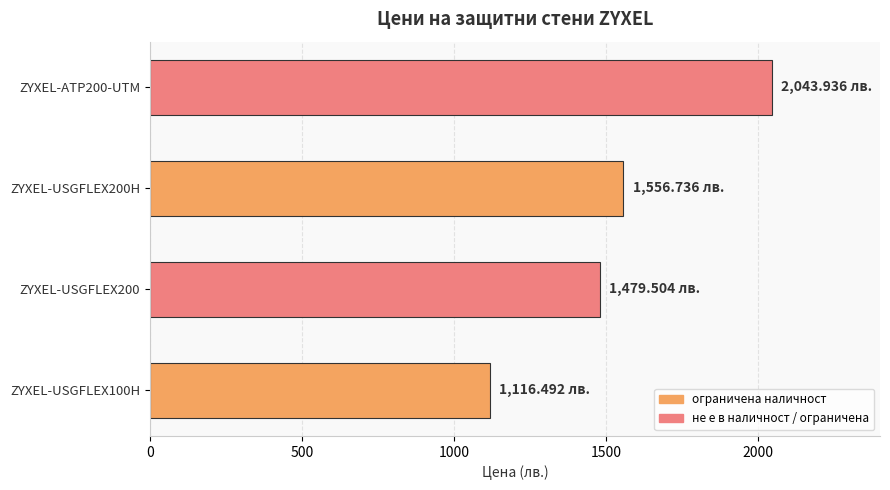

How many categories are shown in the chart?

4